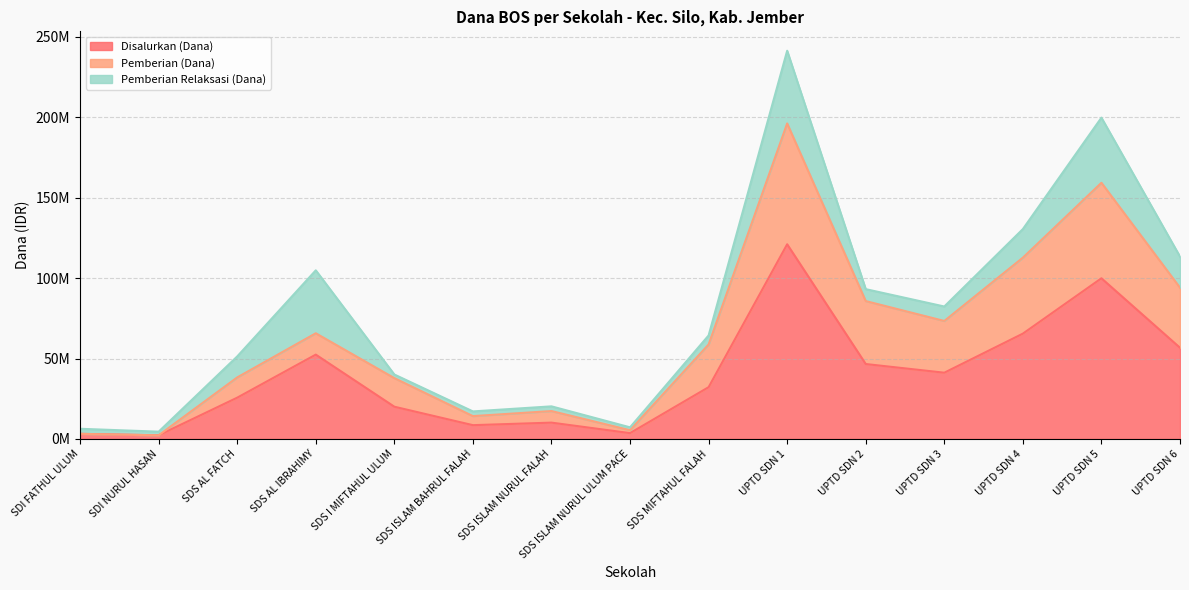

True or false: Disalurkan (Dana) and Pemberian (Dana) intersect in this chart.

False